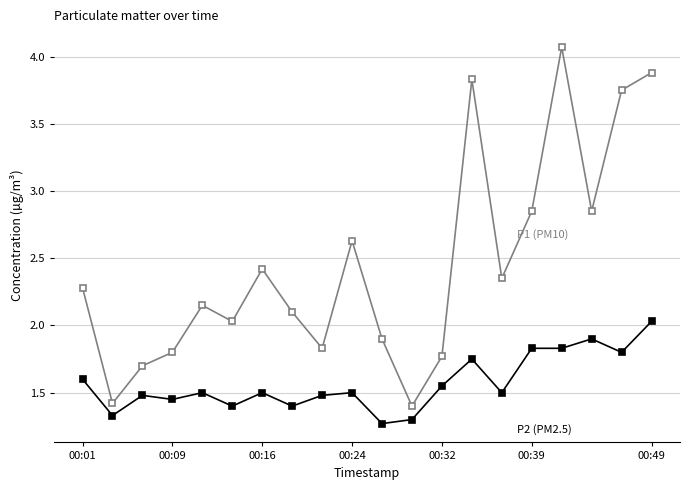

What is the greatest value displayed?

4.1